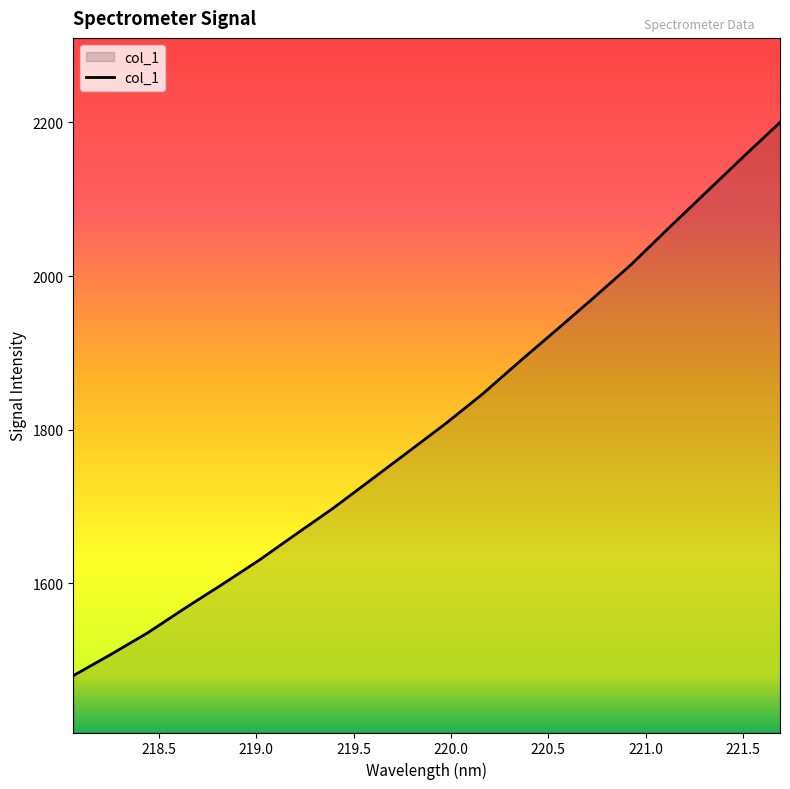

What is the greatest value displayed?

2200.0